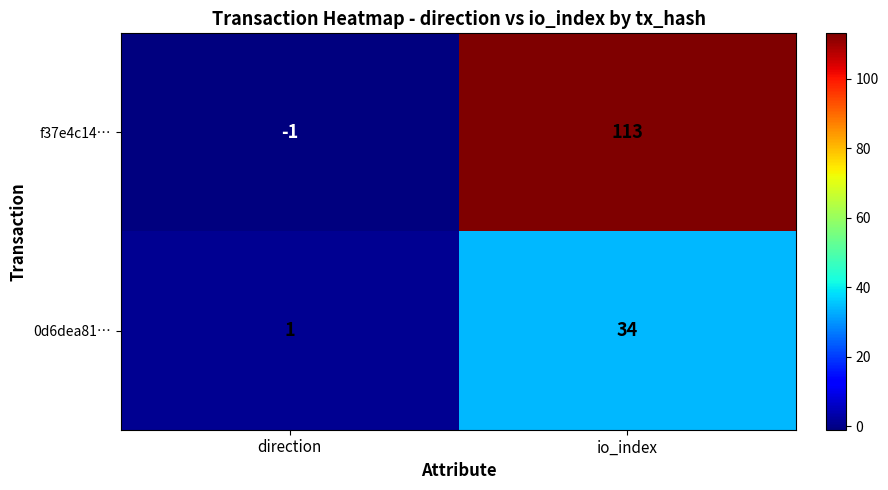

What is the difference between the highest and lowest values at io_index?

79